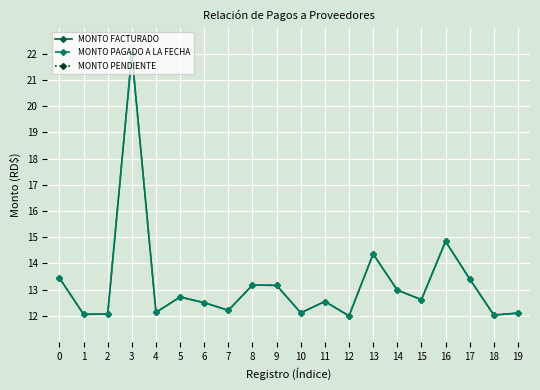

List the labels in order of MONTO FACTURADO value, smallest first.

12, 18, 1, 2, 19, 10, 4, 7, 6, 11, 15, 5, 14, 9, 8, 17, 0, 13, 16, 3